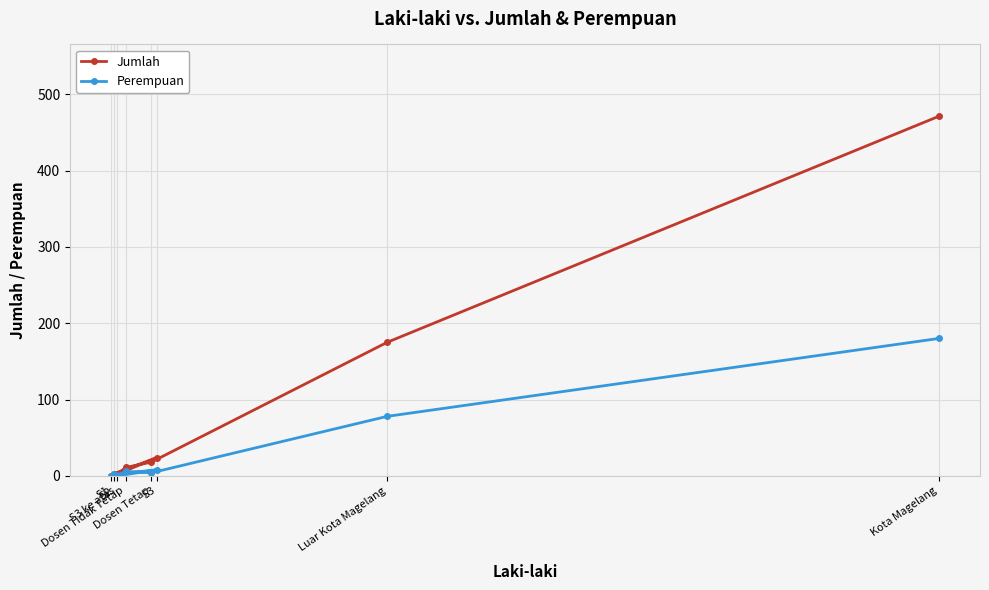

Which category has the highest value across all series?

Kota Magelang